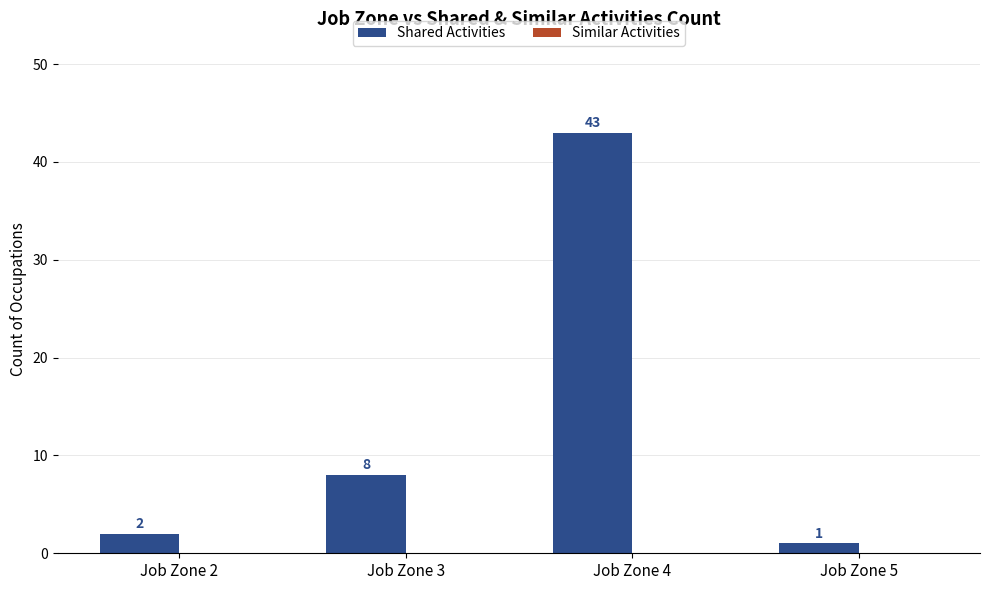

Between Job Zone 3 and Job Zone 2, which is larger?

Job Zone 3